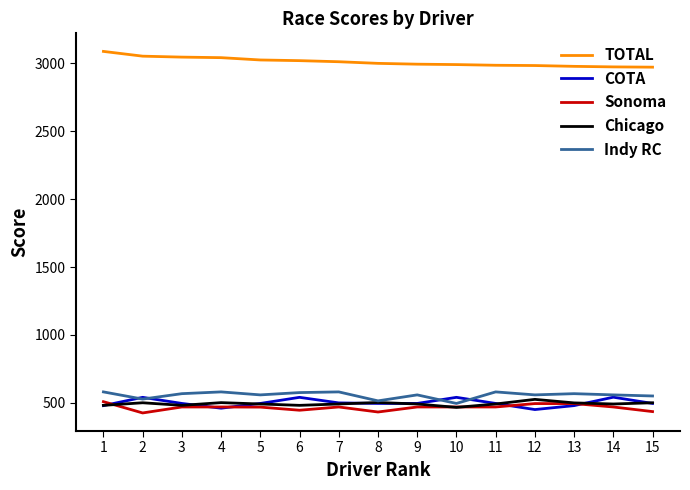

True or false: TOTAL and COTA intersect in this chart.

False